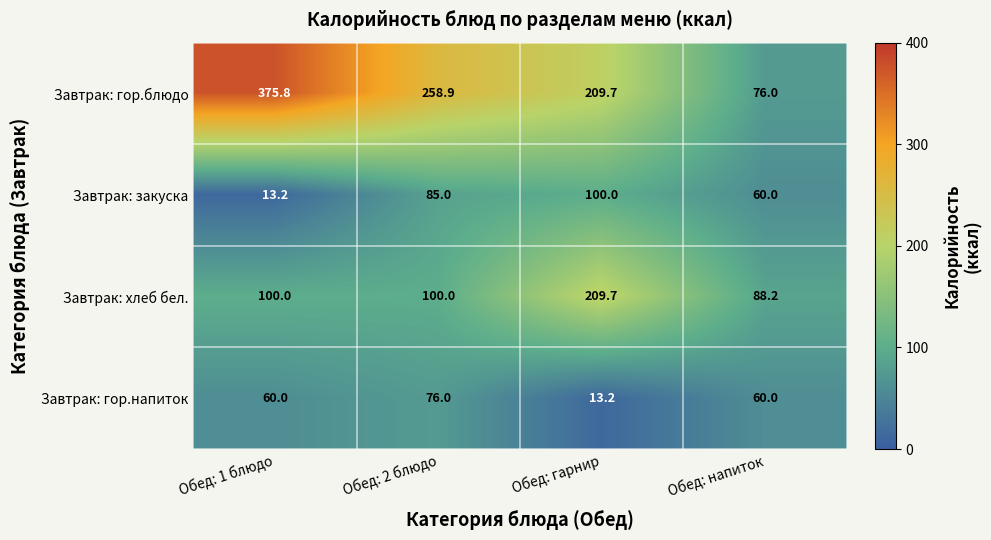

What value does the Завтрак: закуска series have at Обед: 1 блюдо?

13.2